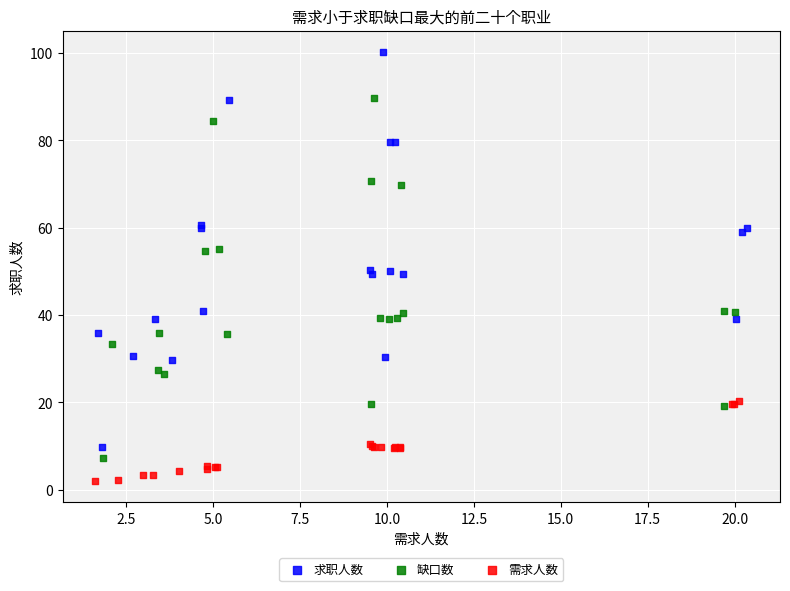

Which series reaches the minimum Y coordinate?

需求人数